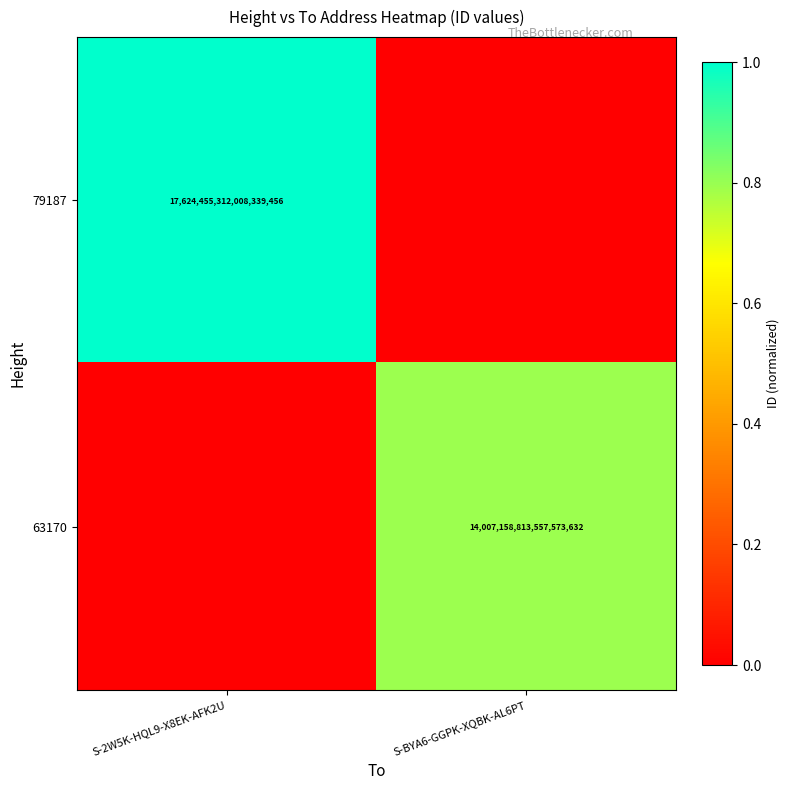

The 79187 series shows 17624455312008339456 at S-2W5K-HQL9-X8EK-AFK2U. True or false?

True